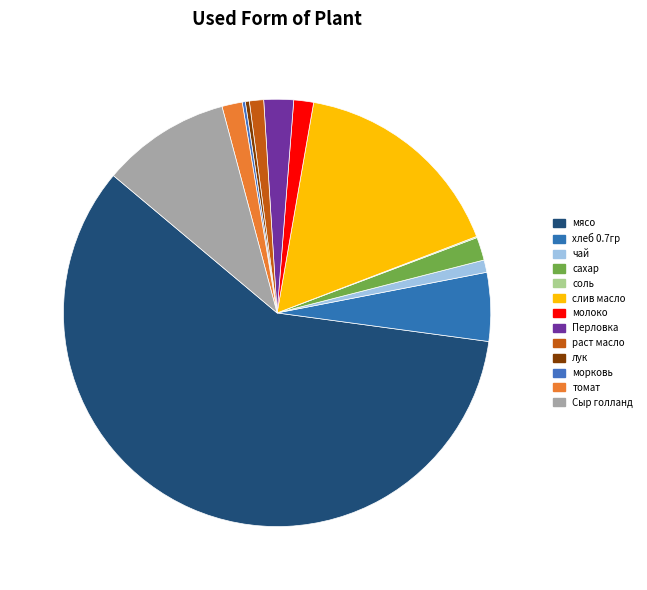

Which slice is the largest?

мясо